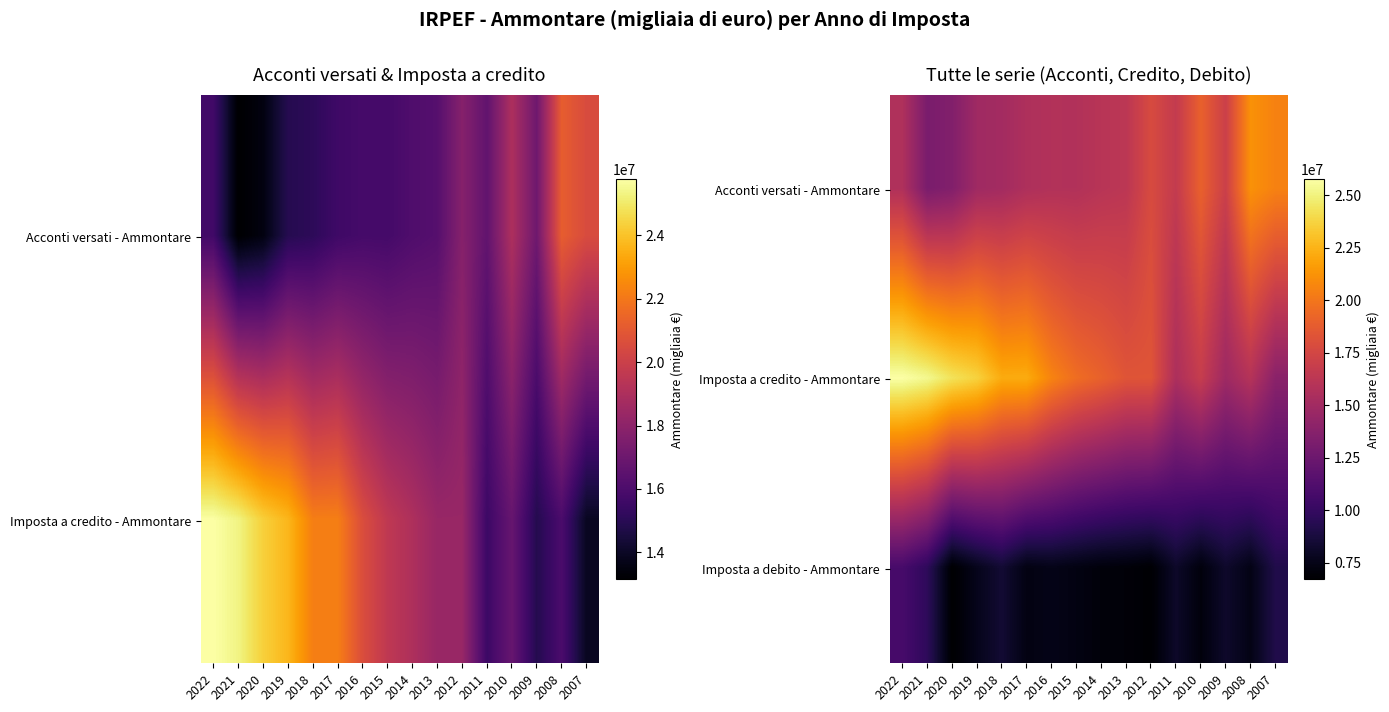

At which category is the sum across all series the highest?

2022